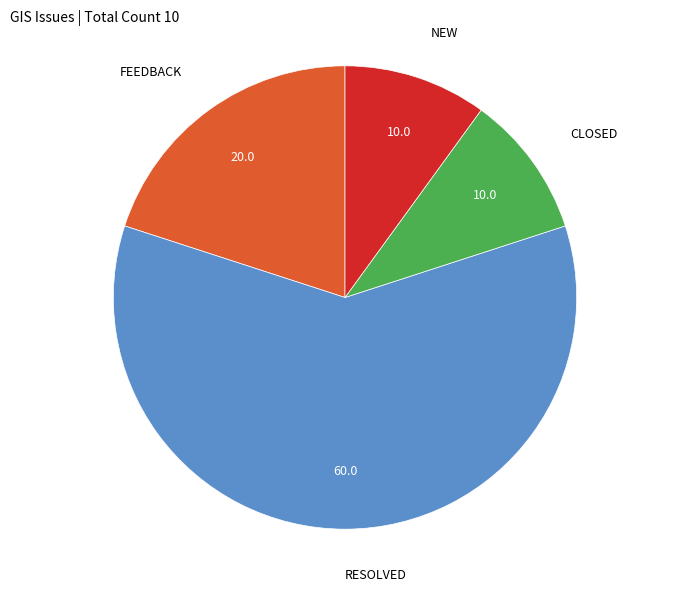

Does any single category account for the majority?

Yes